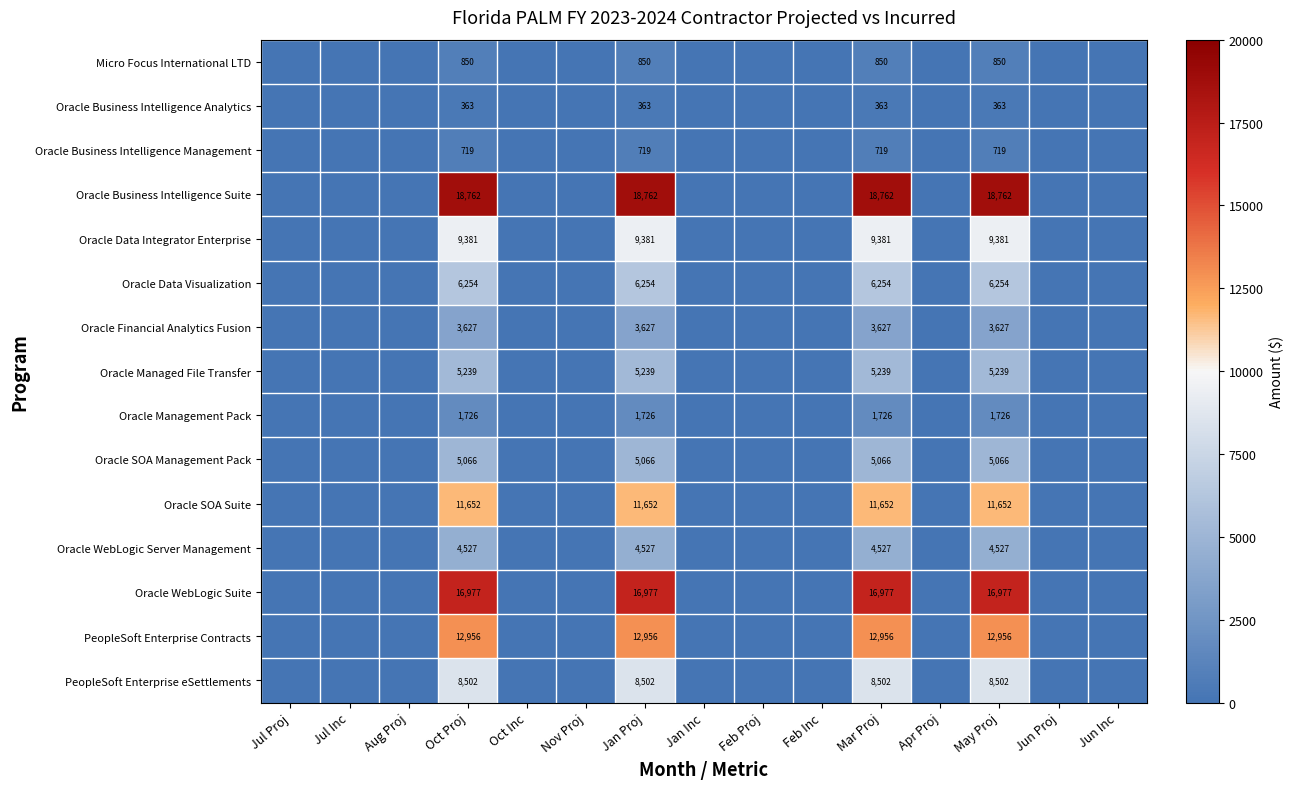

What is the total value across all series at Jan Proj?

106601